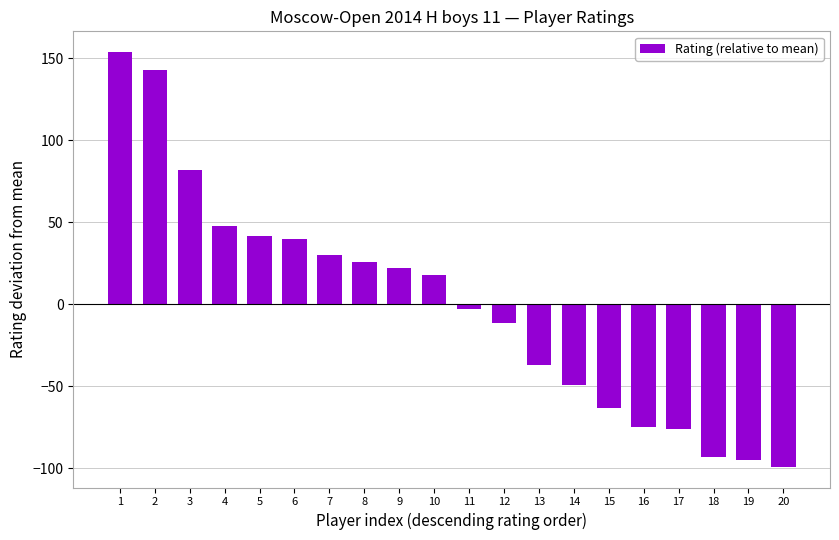

Does the chart contain stacked bars?

No